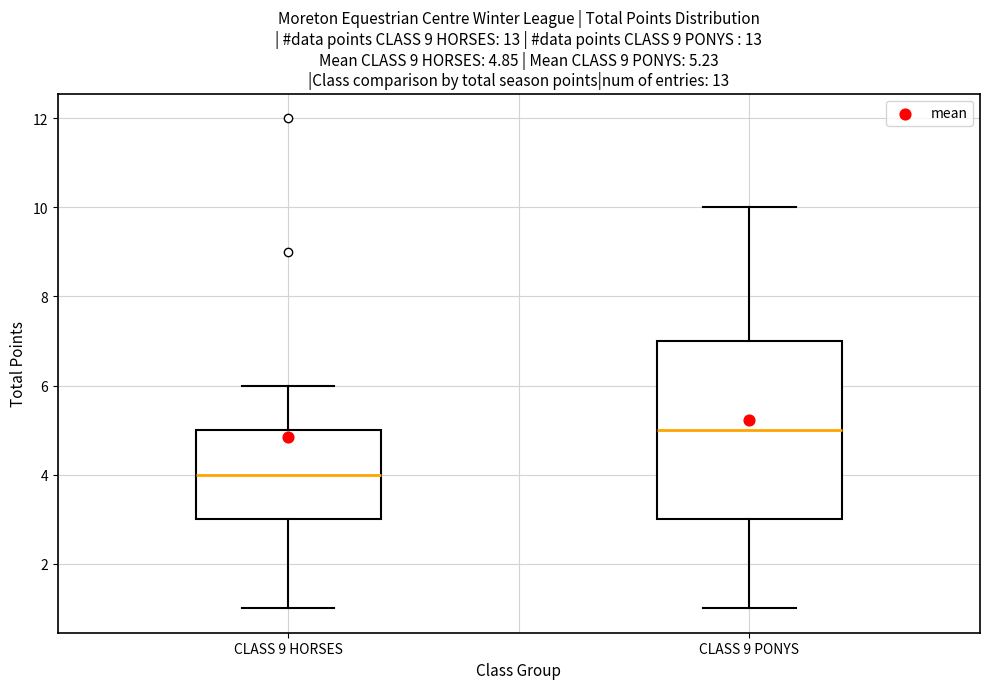

Comparing the boxes themselves (not the whiskers), which one is the tallest?

CLASS 9 PONYS